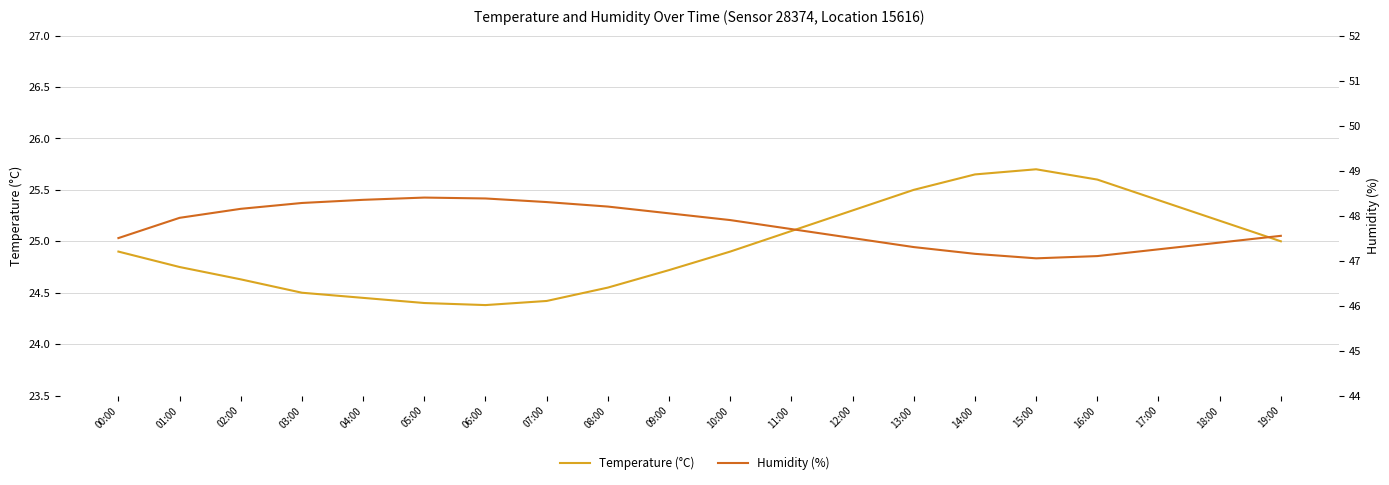

What position from the right is 03:00?

17